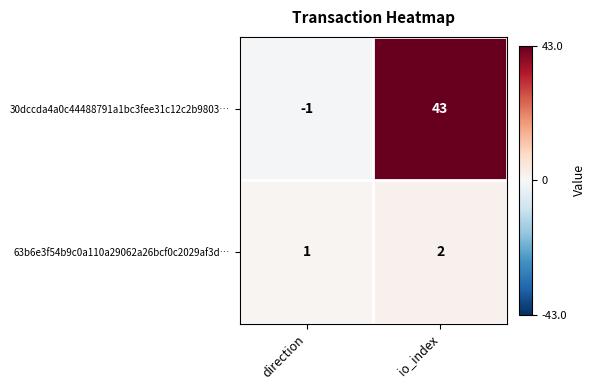

Count the number of categories in the chart.

2